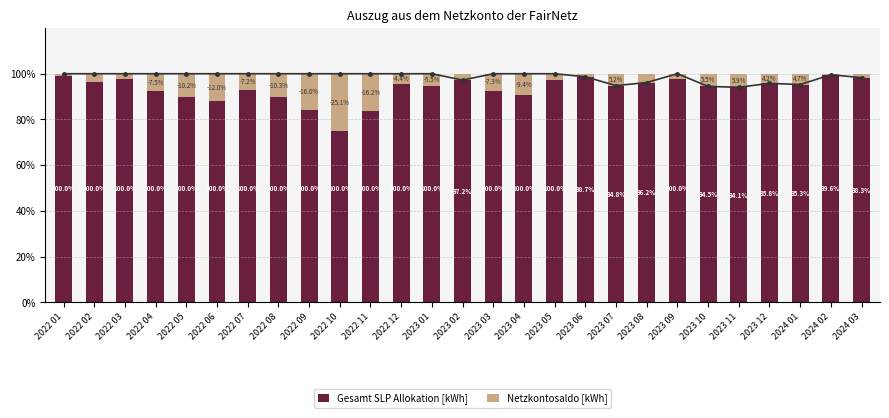

At how many categories does at least one series exceed 84?

27